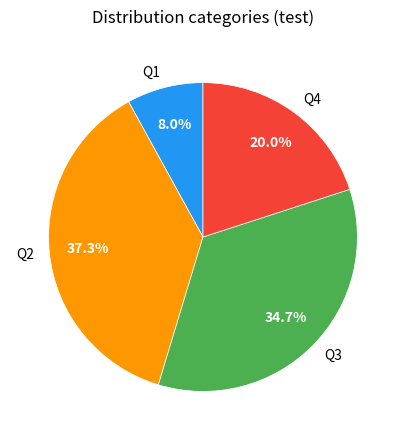

Combined, what portion of the pie is Q1 and Q2?

45.3%